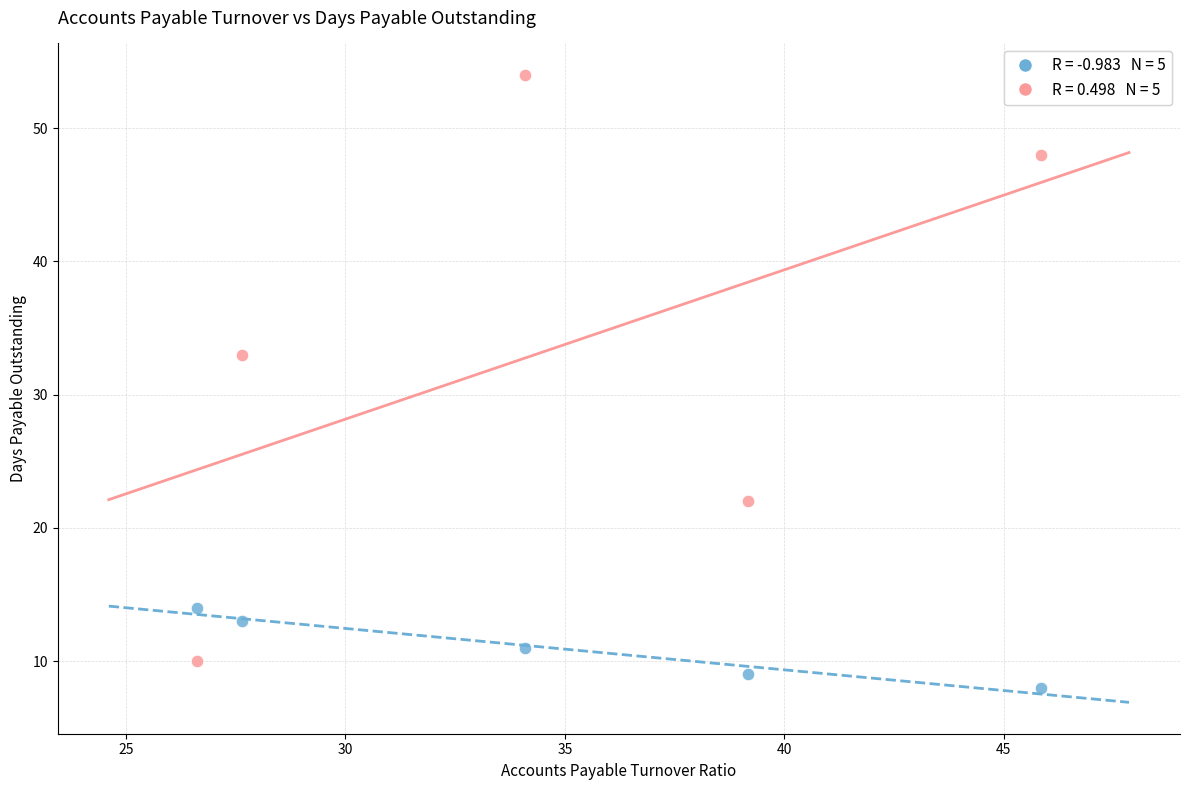

Across all series, what Y value is closest to 31?

33